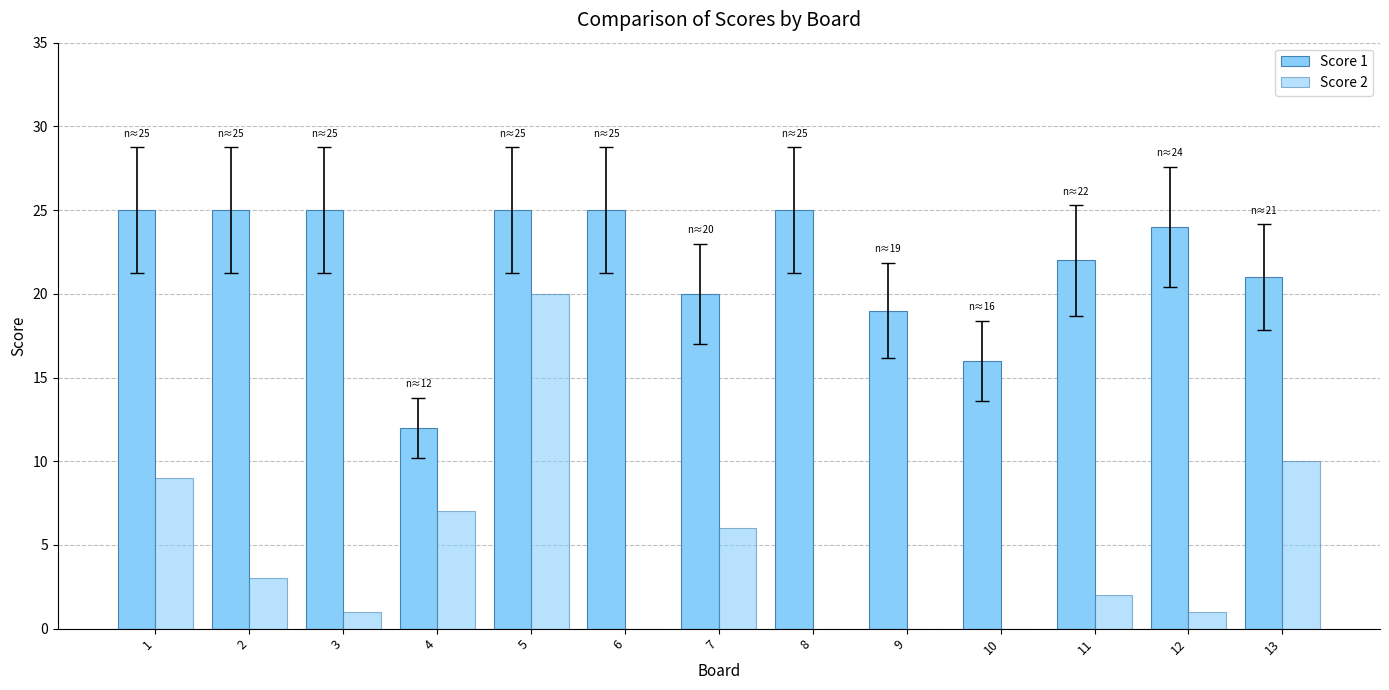

Reading right to left, list all the values displayed in this chart.

Score 1: 13=21	12=24	11=22	10=16	9=19	8=25	7=20	6=25	5=25	4=12	3=25	2=25	1=25
Score 2: 13=10	12=1	11=2	10=0	9=0	8=0	7=6	6=0	5=20	4=7	3=1	2=3	1=9